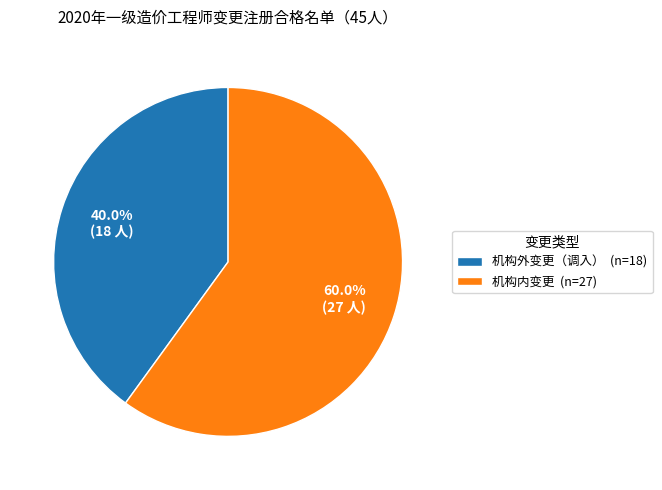

To the nearest percent, what portion does 机构内变更 represent?

60%